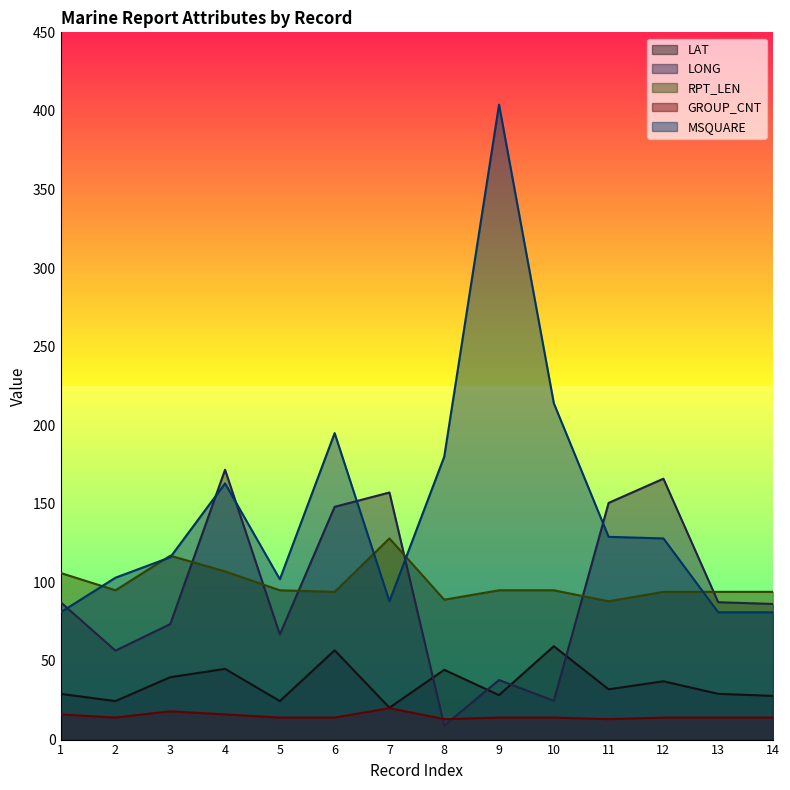

How many interior local peaks does the GROUP_CNT series have?

2